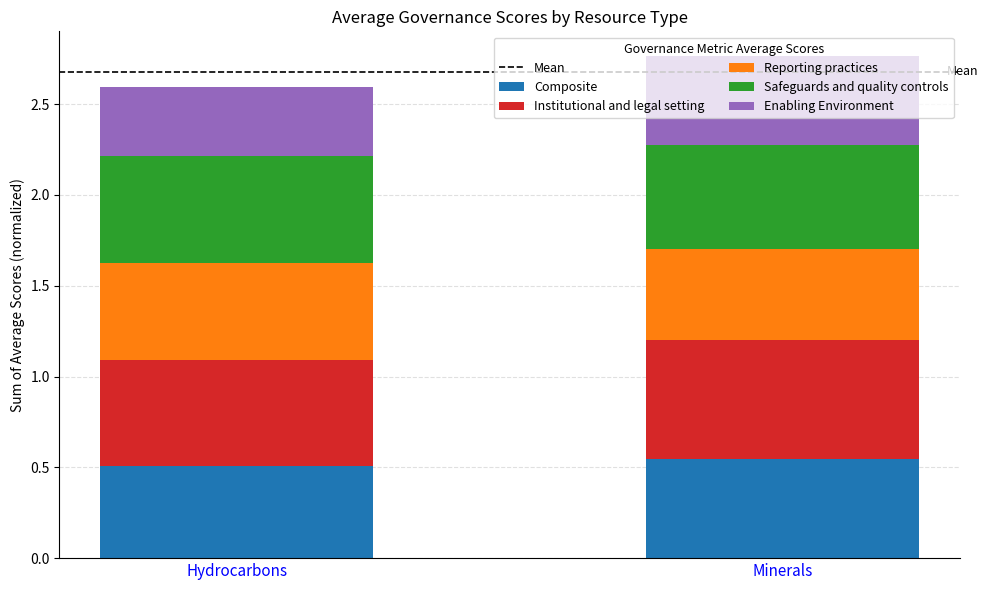

True or false: Composite has a value of 0.5 at Hydrocarbons.

True